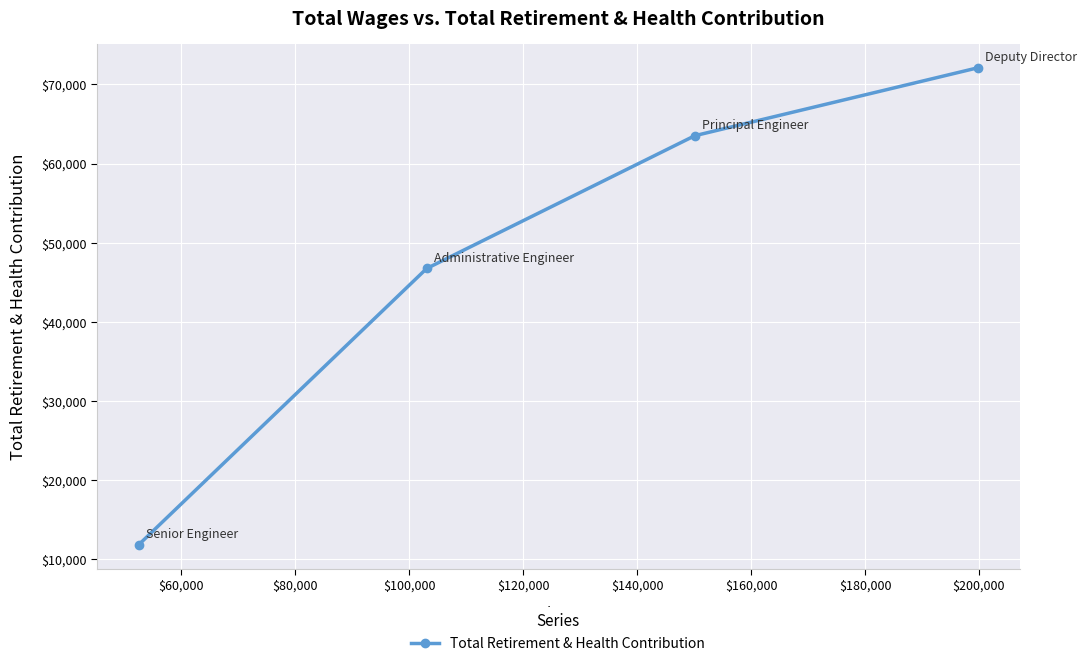

What is the difference between the maximum and second lowest values?

25365